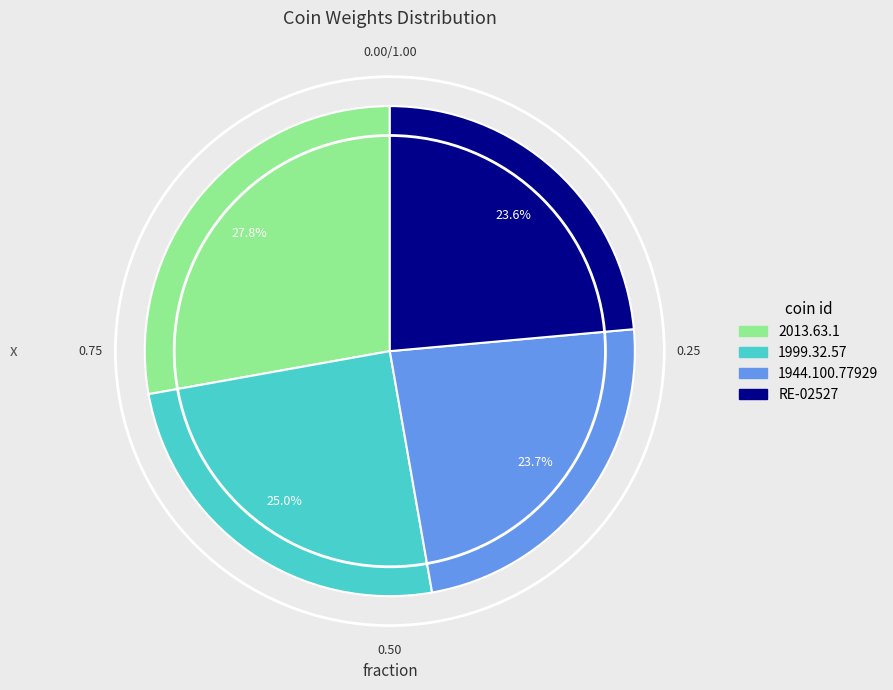

True or false: 1999.32.57 accounts for 15% of the total.

False